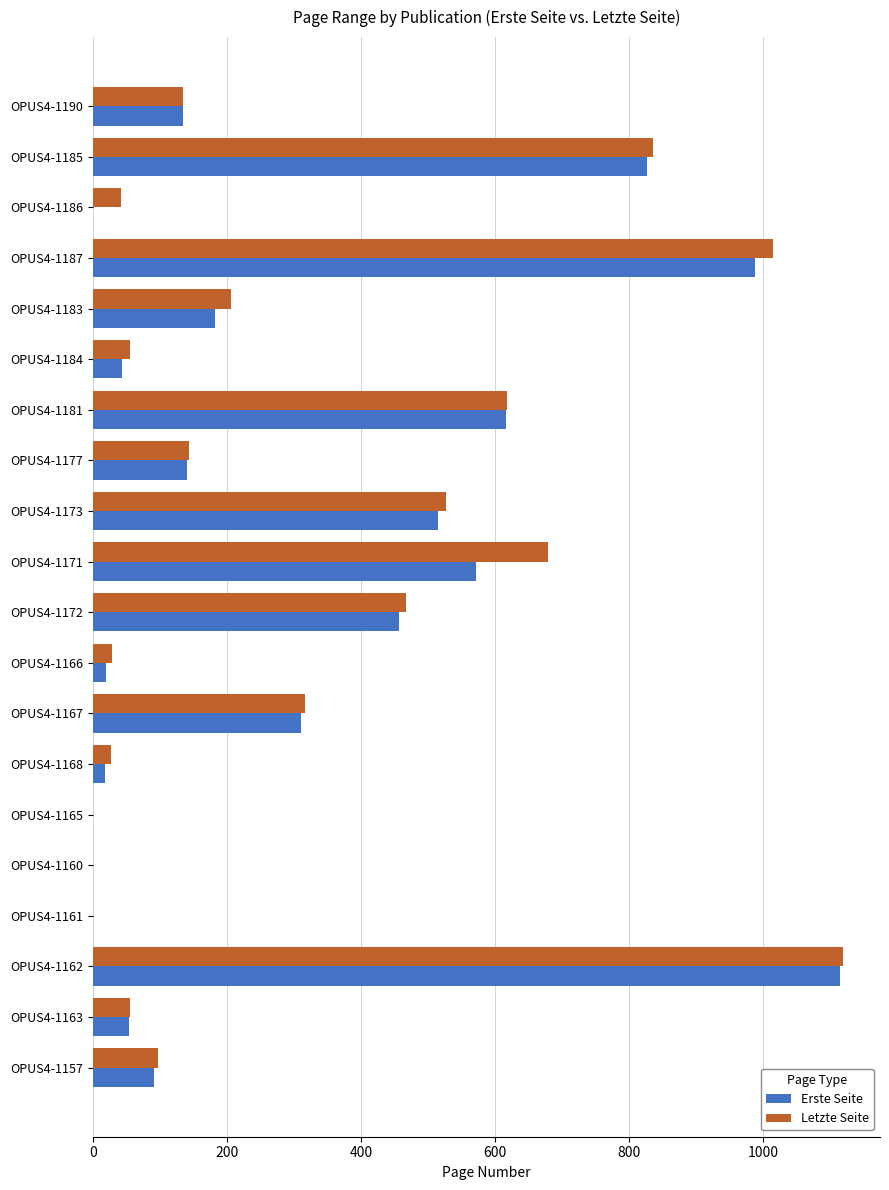

What is the average value of the Letzte Seite series?

318